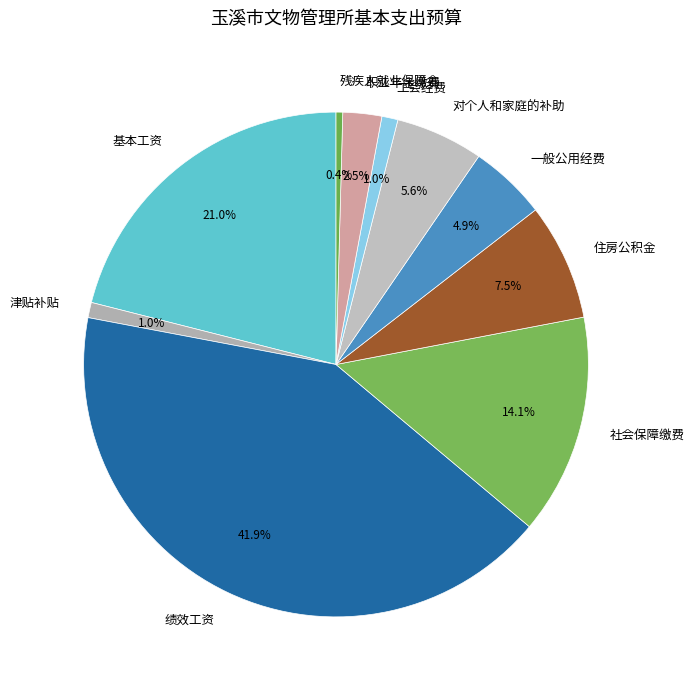

What is the ratio of the value at 对个人和家庭的补助 to the value at 社会保障缴费?

0.4